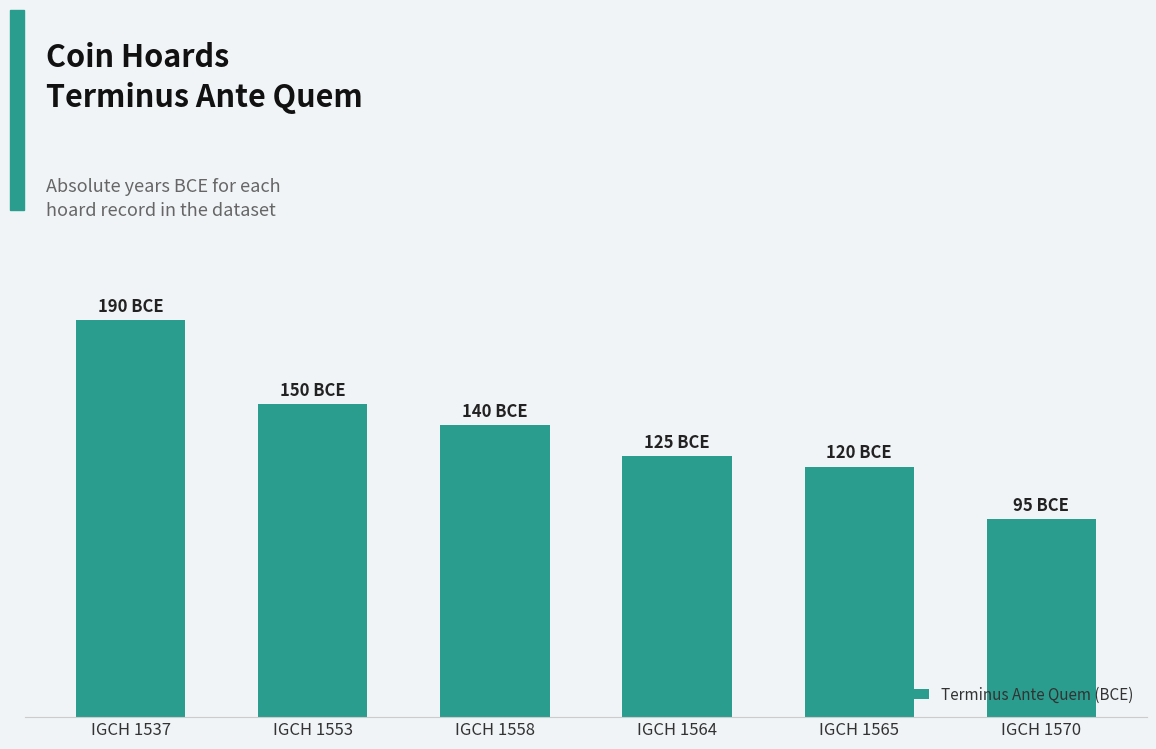

List the labels in order of value, largest first.

IGCH 1537, IGCH 1553, IGCH 1558, IGCH 1564, IGCH 1565, IGCH 1570